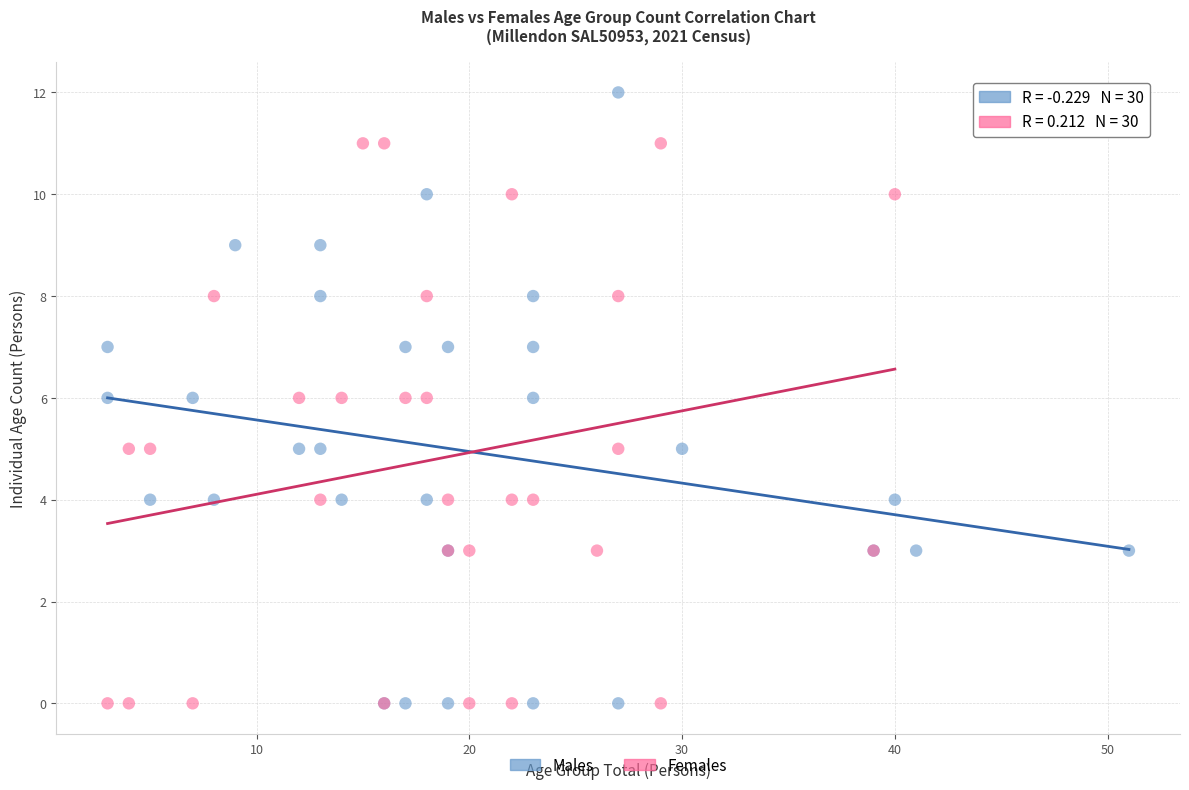

What are all the series names shown in the legend?

Males, Females